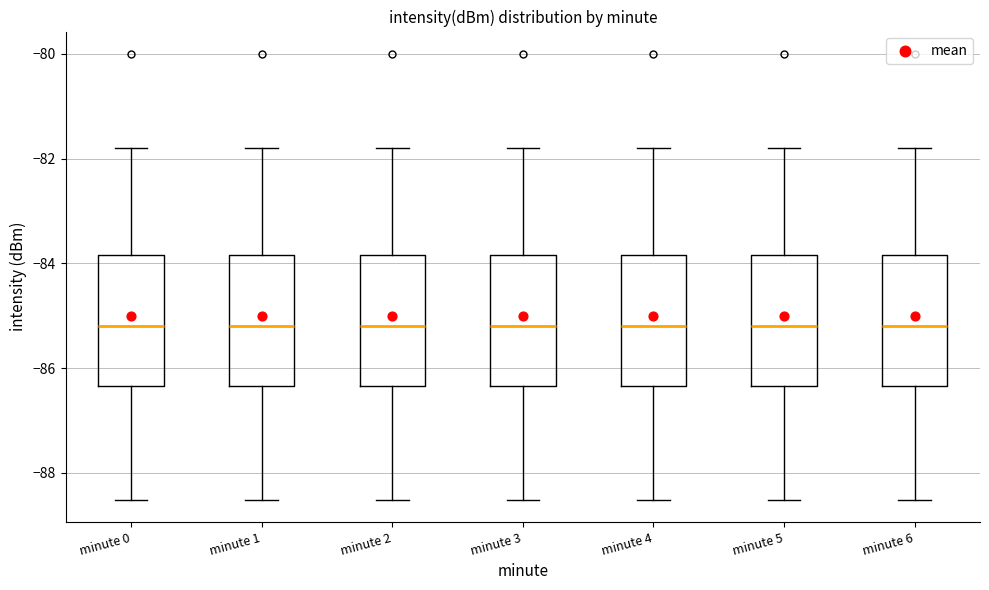

Reading left to right, transcribe this box plot: for each box, give where its median line is, the range the box spans, and where its two whiskers end, as read against the y-axis. The values are not printed on the chart, so give them approximately, as read against the axis.

minute 0: median -85.2, box -86.4 to -83.8, whiskers -88.6 to -81.8
minute 1: median -85.2, box -86.4 to -83.8, whiskers -88.6 to -81.8
minute 2: median -85.2, box -86.4 to -83.8, whiskers -88.6 to -81.8
minute 3: median -85.2, box -86.4 to -83.8, whiskers -88.6 to -81.8
minute 4: median -85.2, box -86.4 to -83.8, whiskers -88.6 to -81.8
minute 5: median -85.2, box -86.4 to -83.8, whiskers -88.6 to -81.8
minute 6: median -85.2, box -86.4 to -83.8, whiskers -88.6 to -81.8